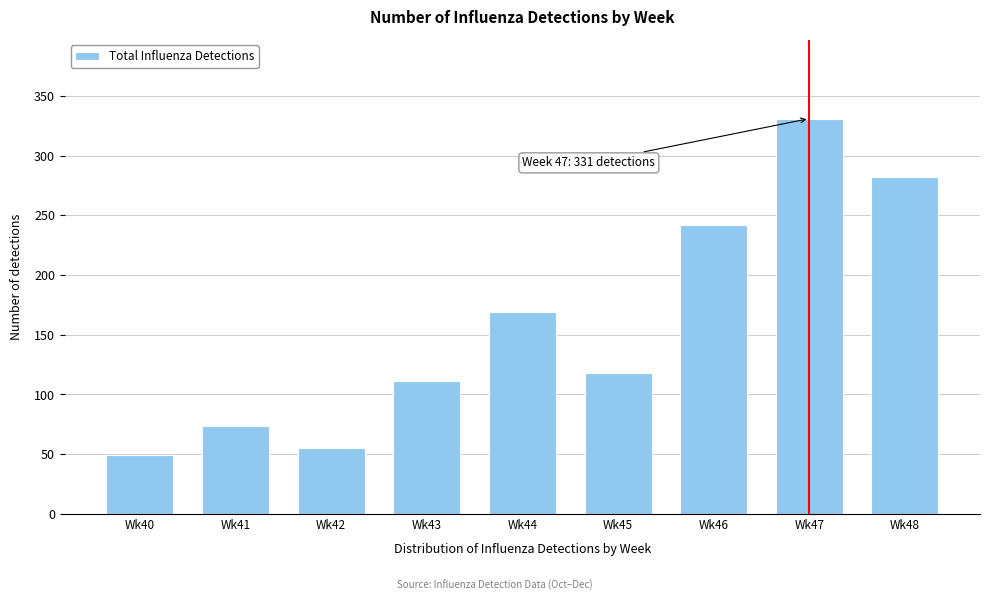

Reading left to right, extract all data points from this chart.

Wk40=49	Wk41=74	Wk42=55	Wk43=111	Wk44=169	Wk45=118	Wk46=242	Wk47=331	Wk48=282